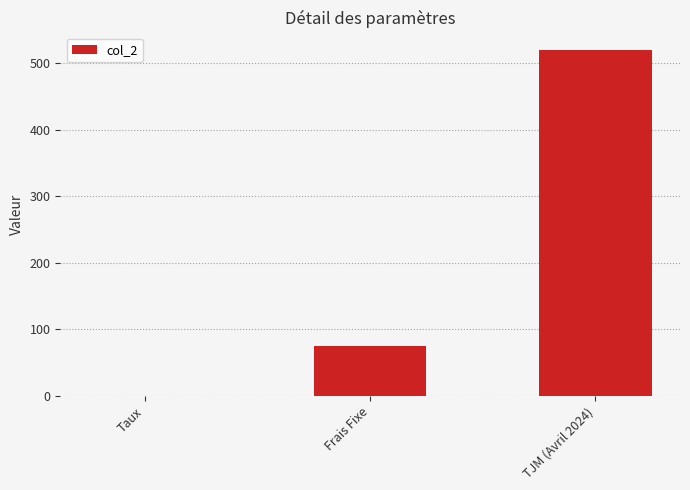

Read the value at Frais Fixe.

75.0